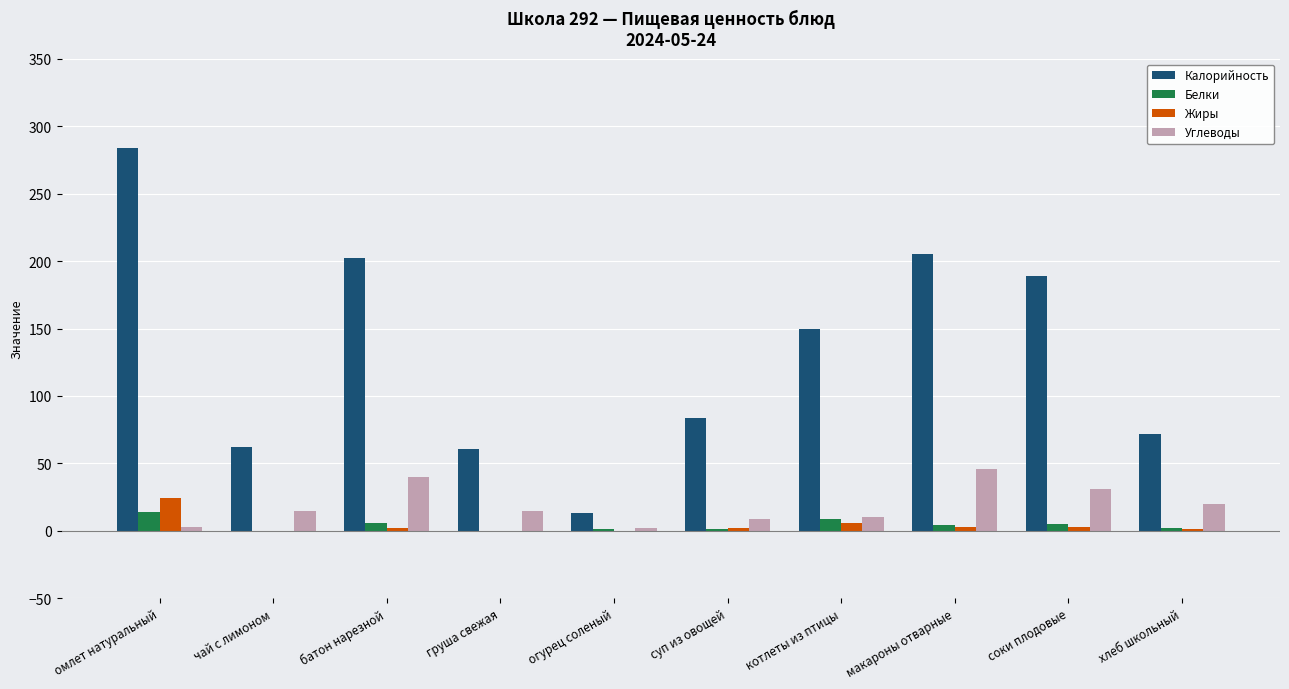

At which category does the chart reach its peak across all series?

омлет натуральный